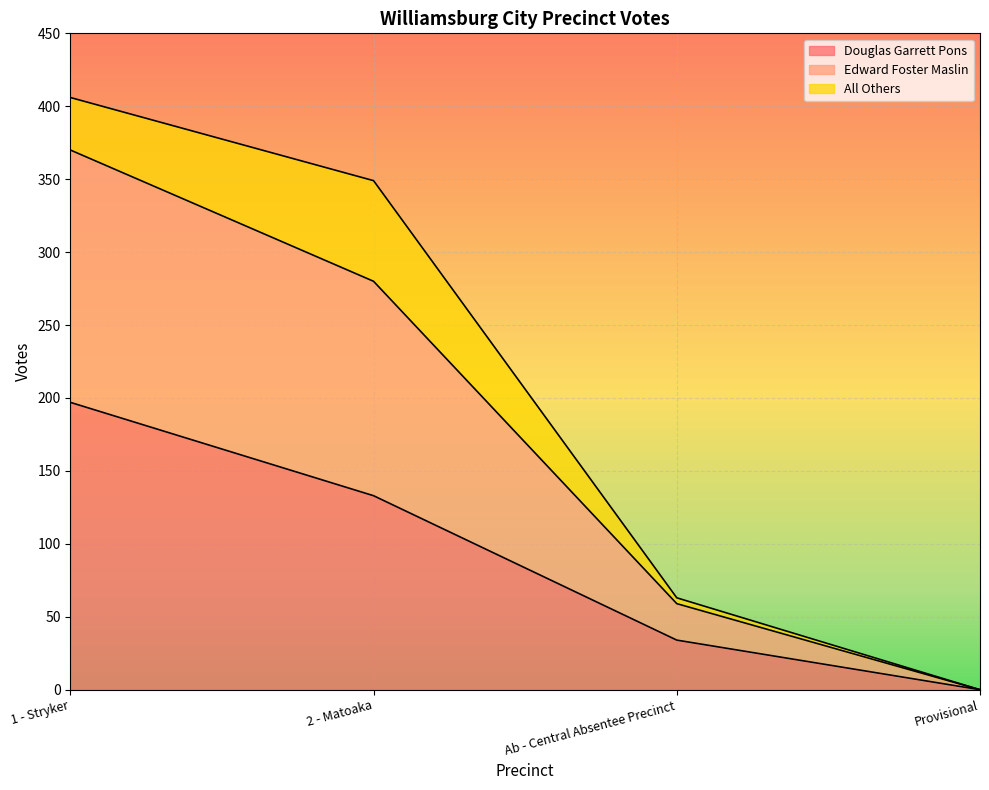

How many data points does each series have?

4